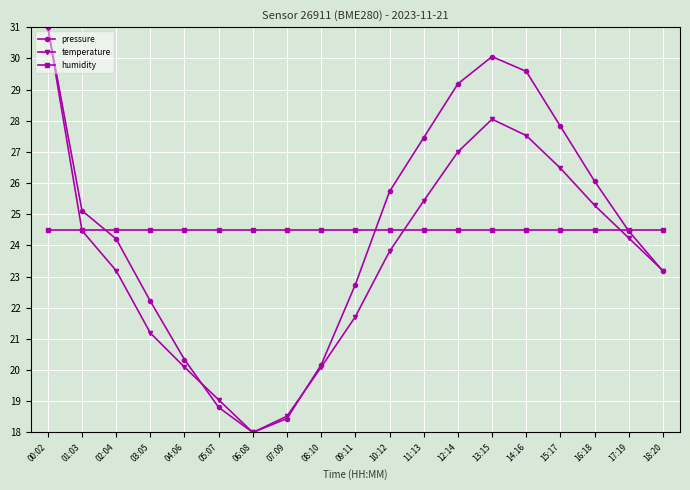

Read the temperature value at 14:16.

27.5